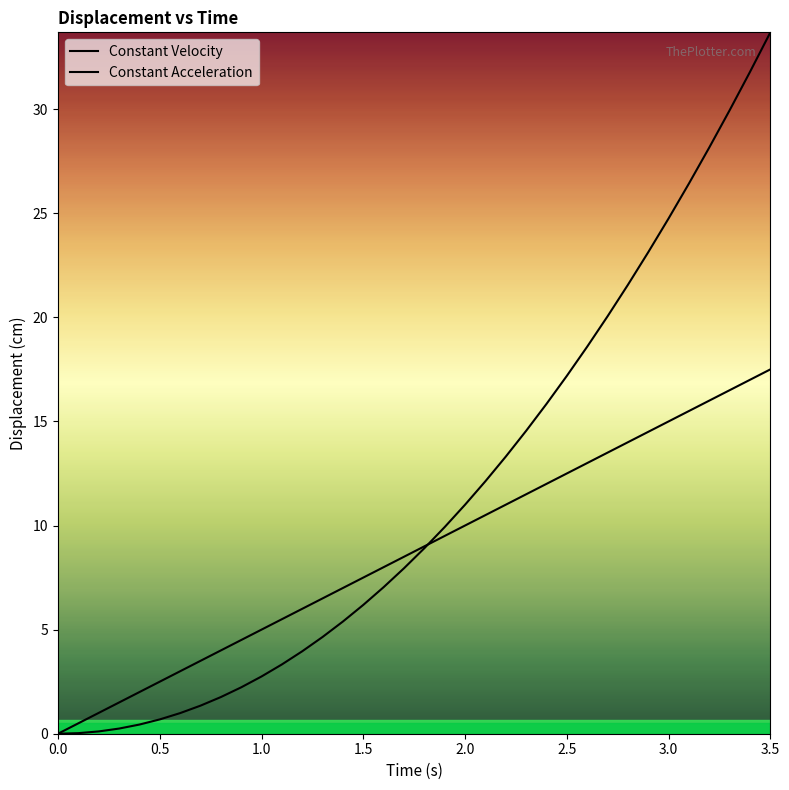

The Constant Velocity series shows 8.4 at 3.0. True or false?

False